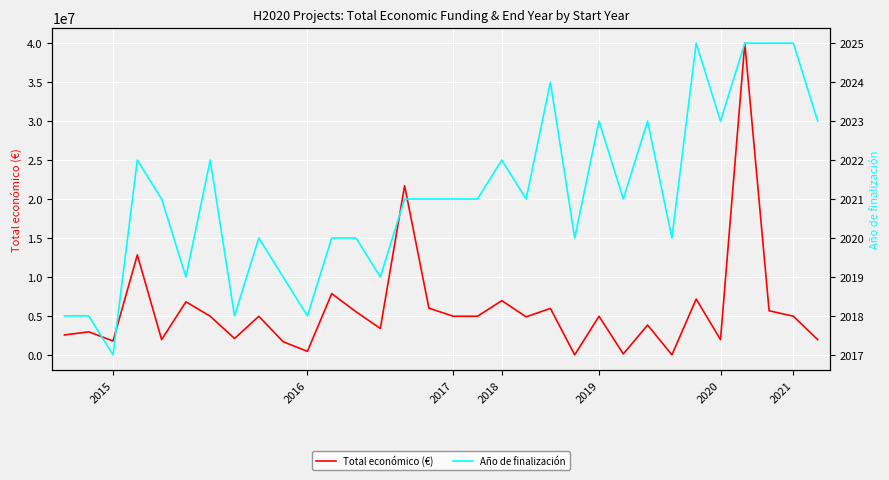

How many series are shown in this chart?

2